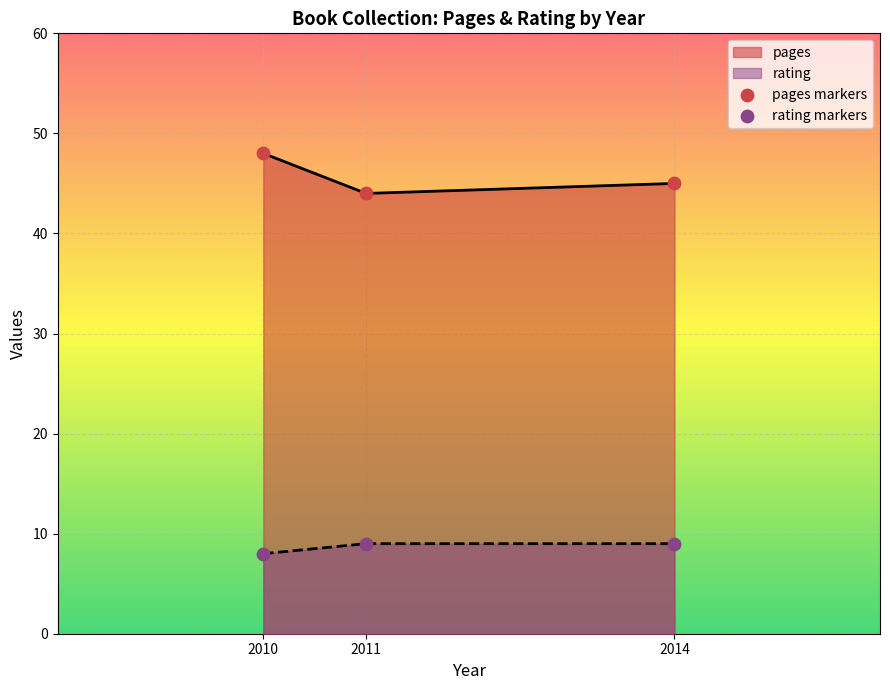

Which series has the largest total across all categories?

pages